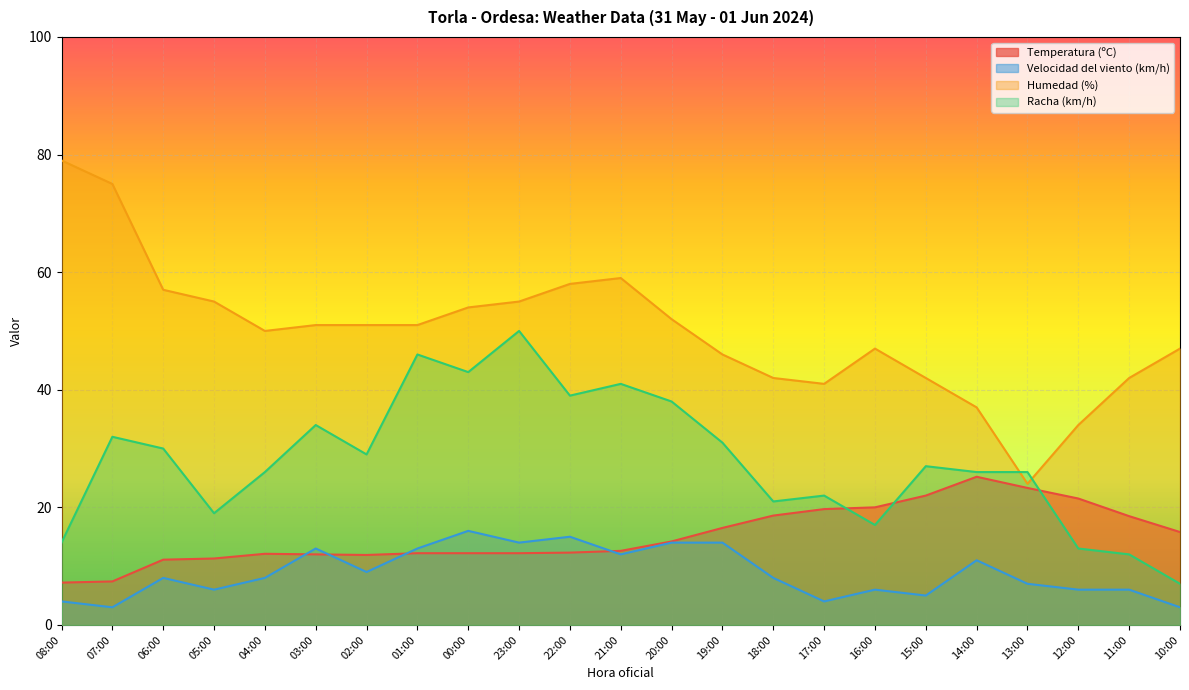

The value of Temperatura (ºC) at 14:00 is 10.3. True or false?

False